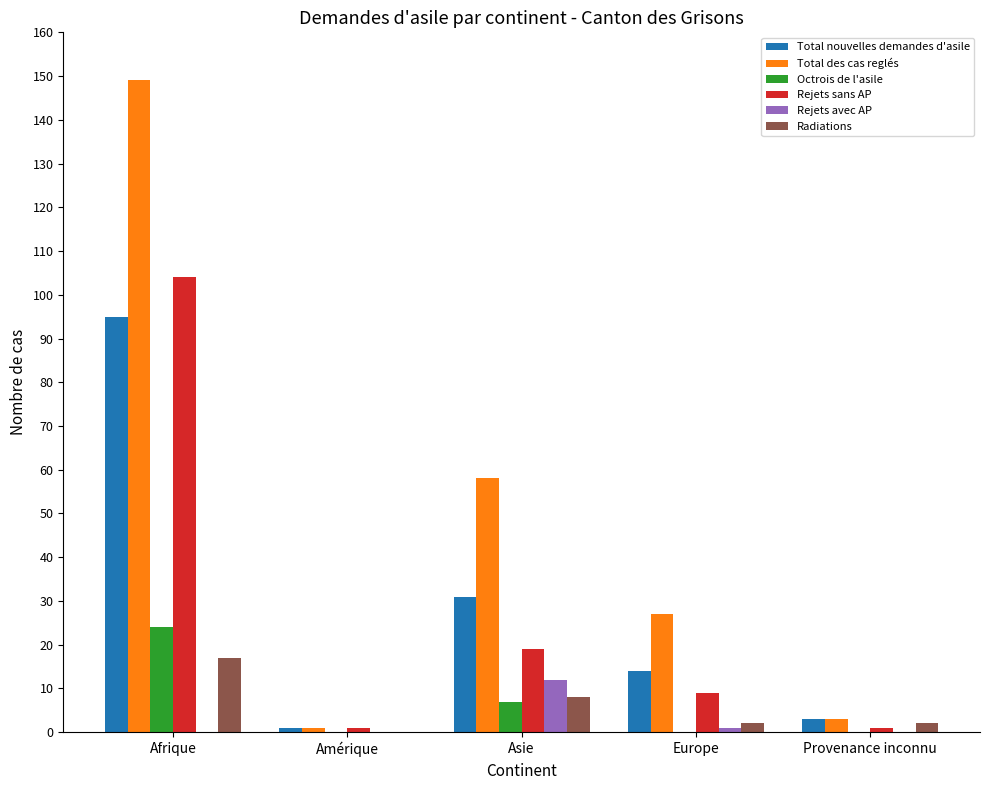

At which label is Total des cas reglés closest to 75?

Asie